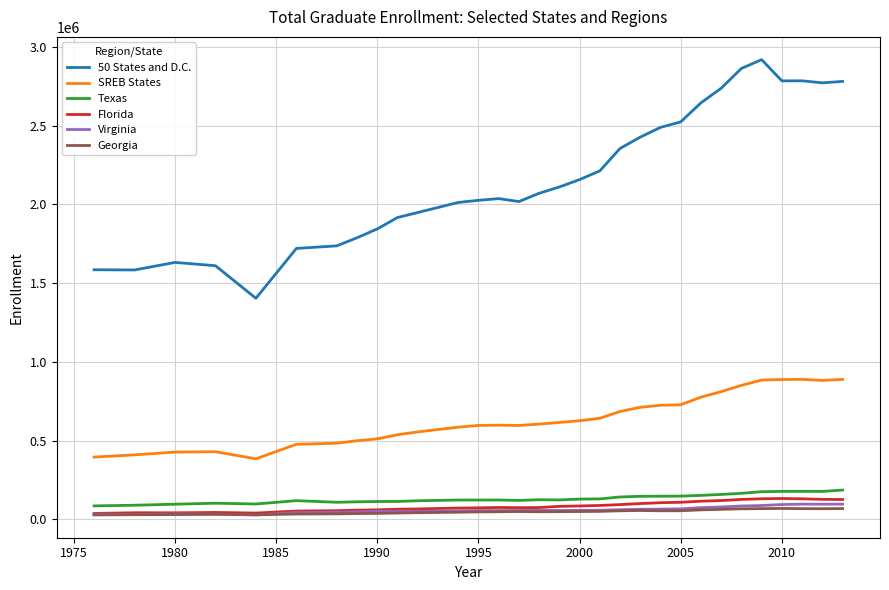

How many lines are shown in the chart?

6